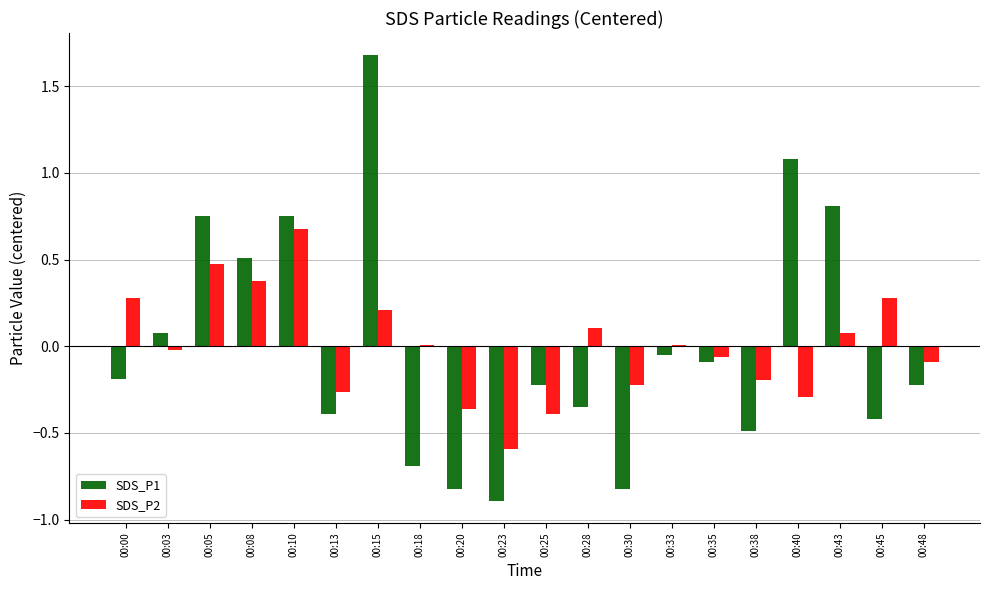

At which label does SDS_P2 reach its peak?

00:10